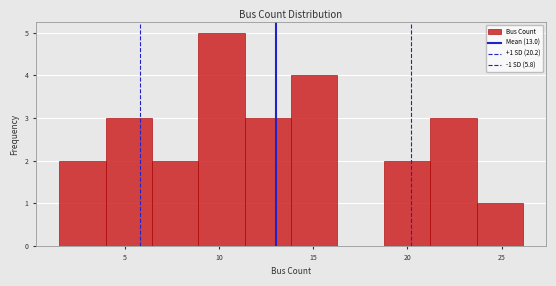

Which range on the x-axis has the tallest bar?

9.0 to 11.5